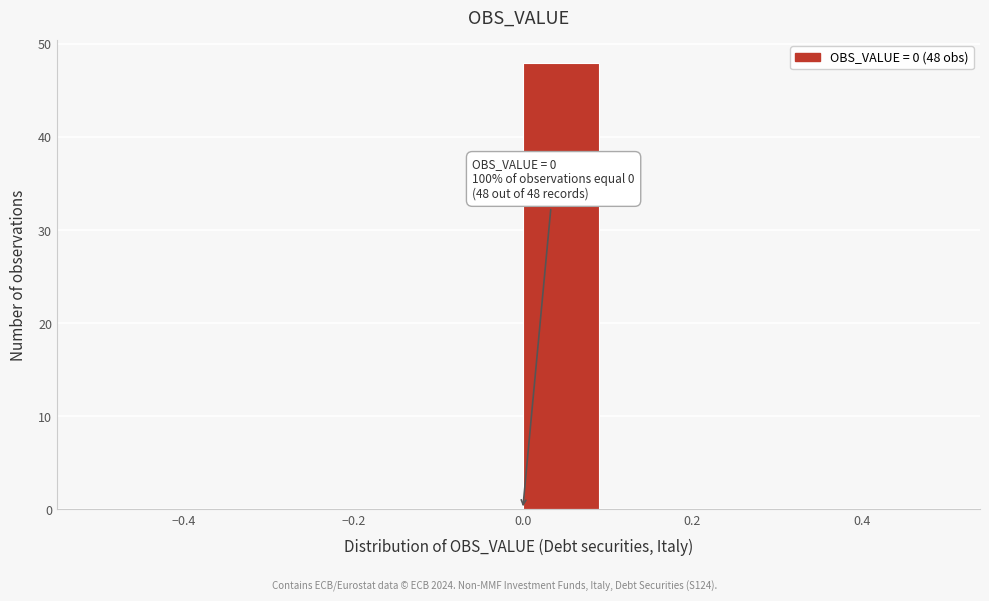

Over which range of the x-axis is the bar tallest?

0.0 to 0.1